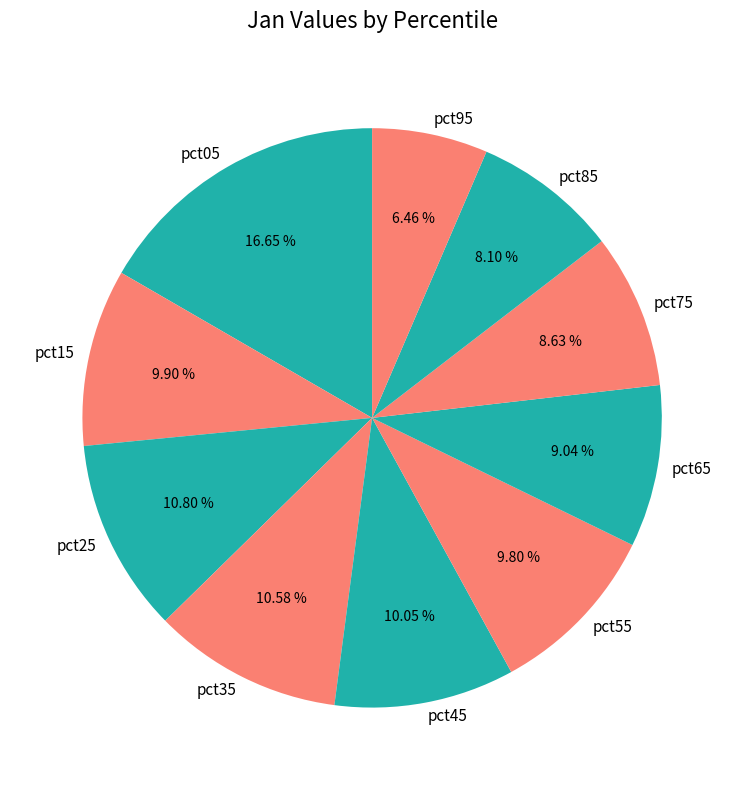

Is there a majority slice in this chart?

No